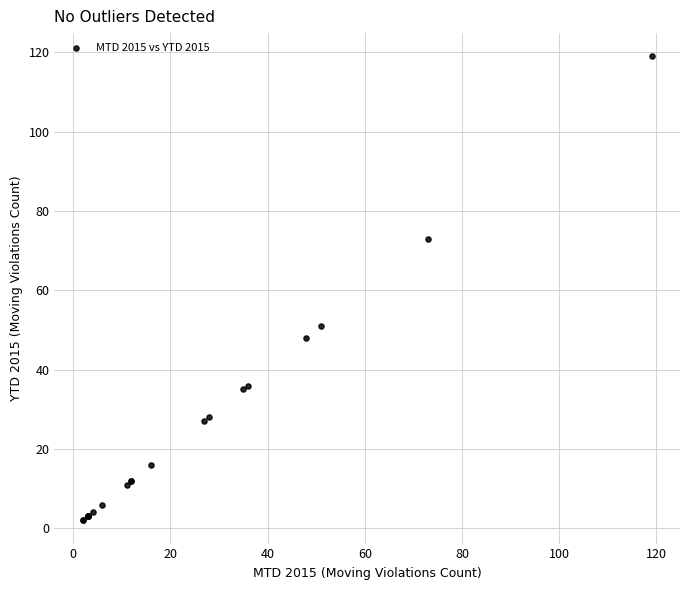

What Y value in the scatter plot is closest to 60?

51